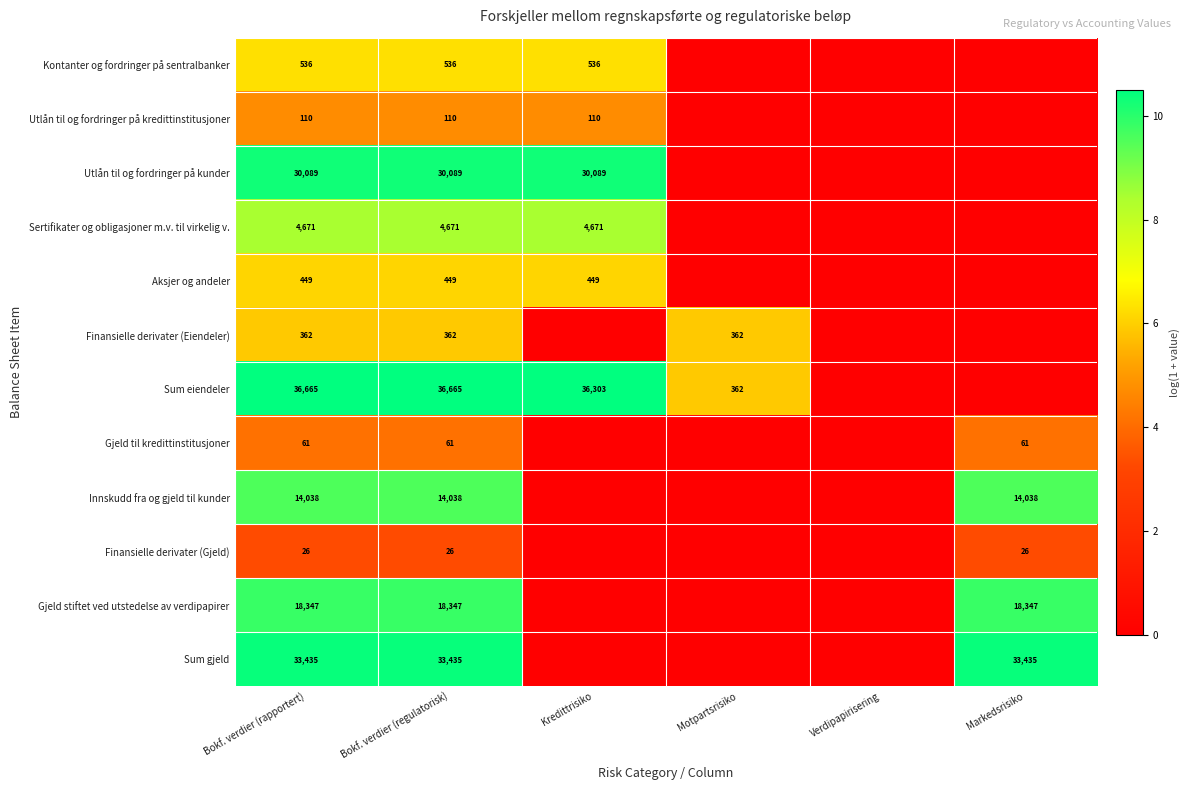

True or false: Sertifikater og obligasjoner m.v. til virkelig v. has a value of 8243 at Bokf. verdier (rapportert).

False